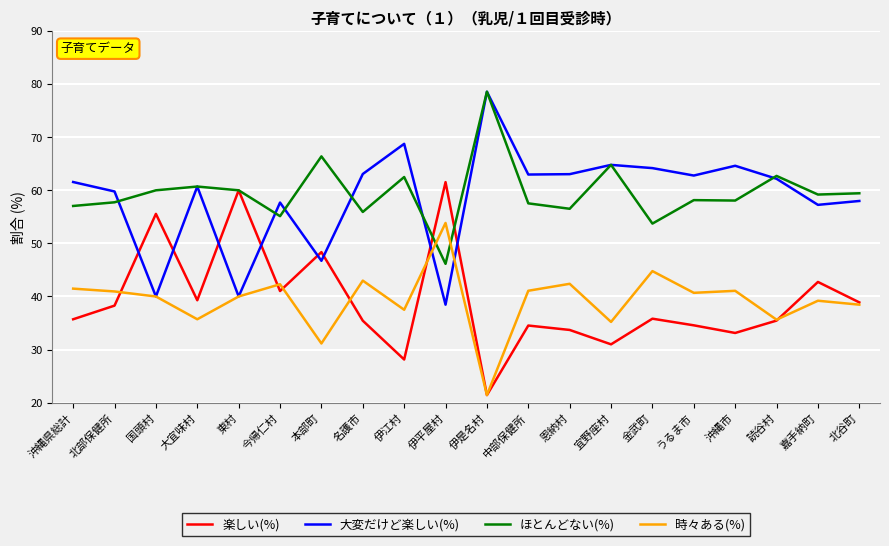

What is the spread (max minus min) of values at 伊江村?

40.6